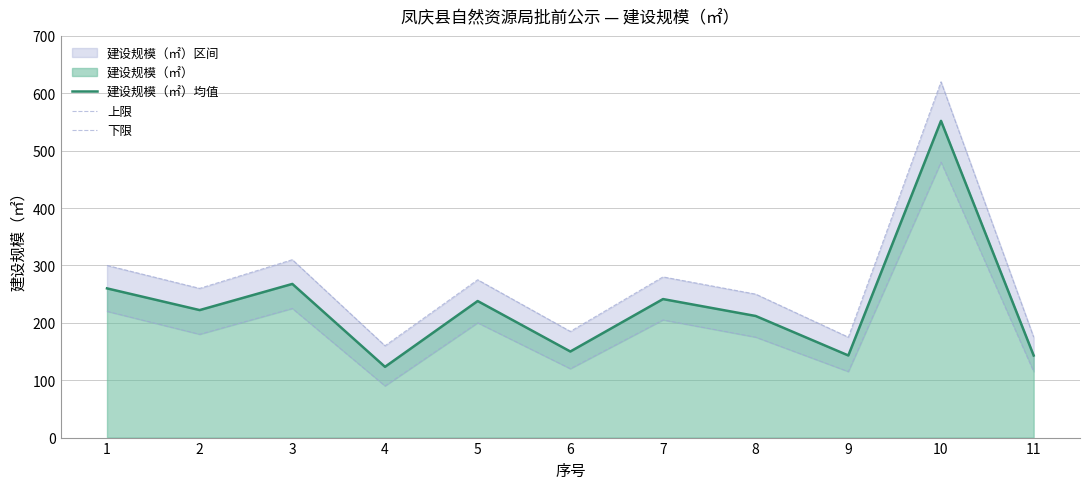

Which category has the lowest value in the 建设规模（㎡）均值 series?

4